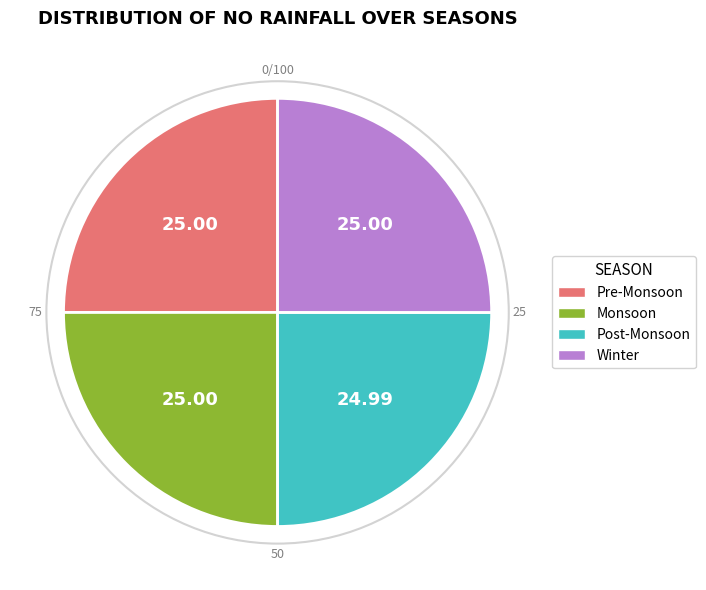

Is there any slice that represents more than half of the pie?

No